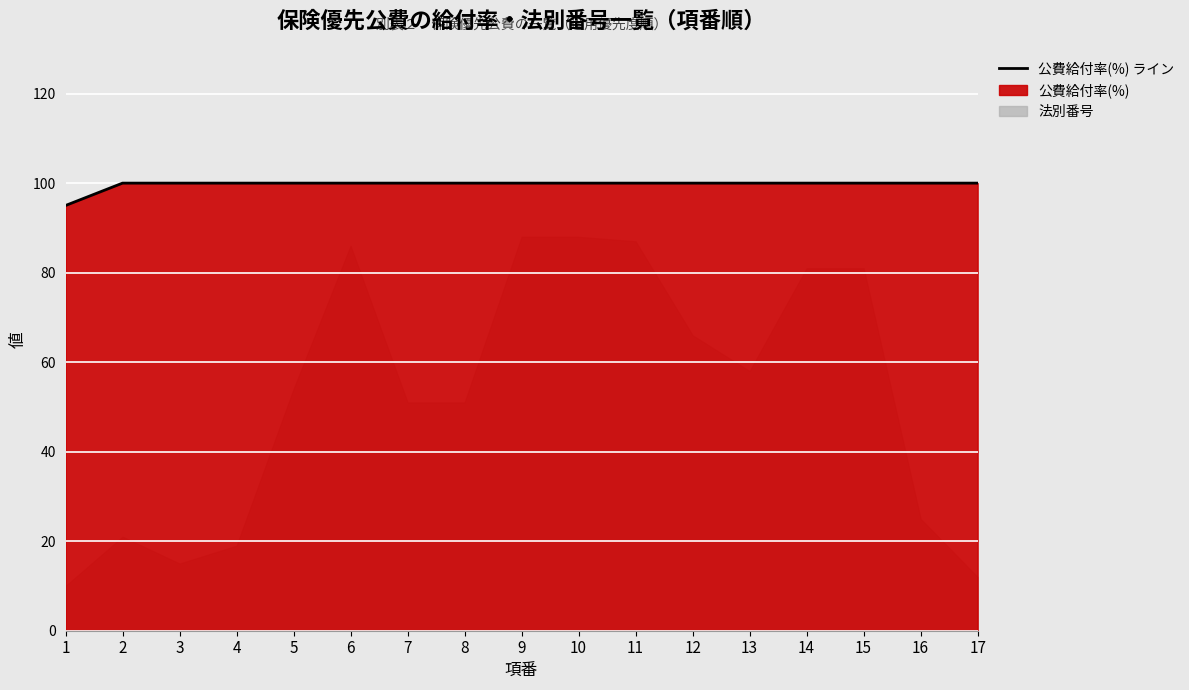

Where is the data nearest to the value 97?

1